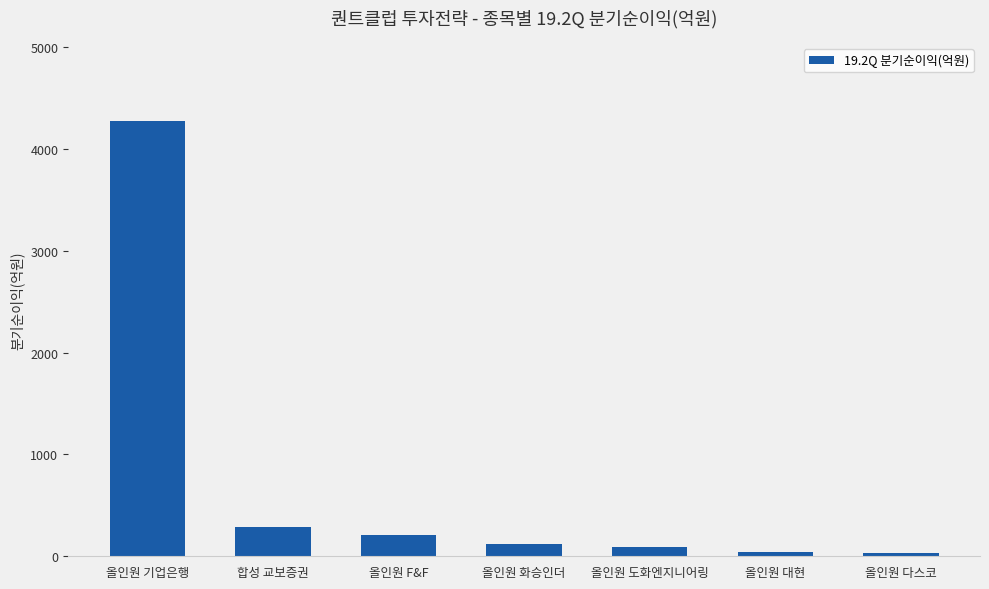

What is the average value?

720.5